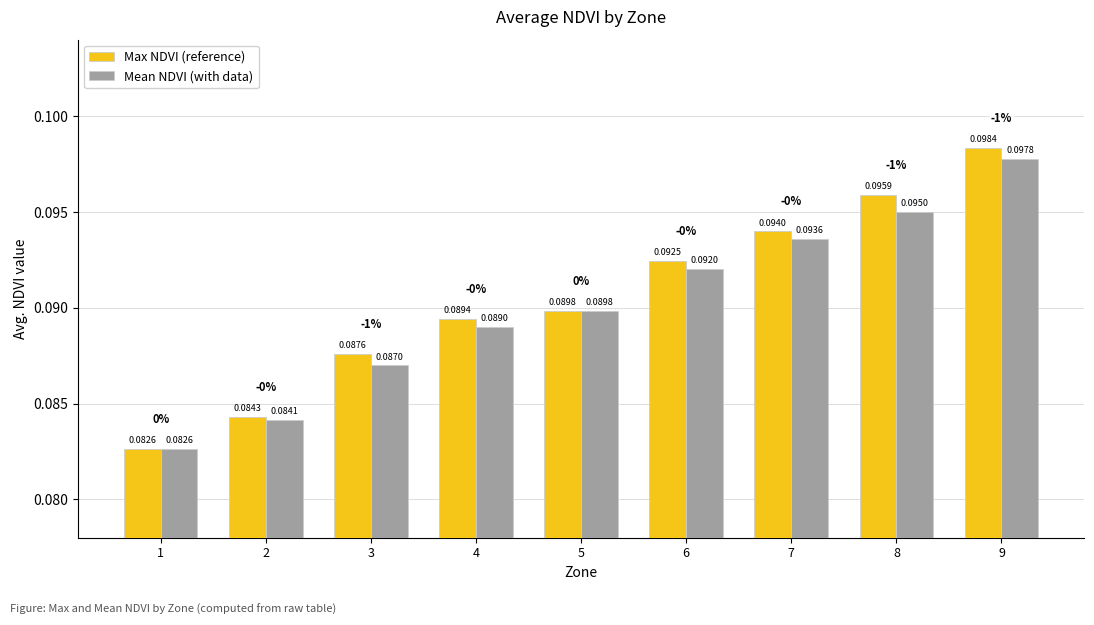

Is the value of Max NDVI (reference) at 8 greater than the value of Mean NDVI (with data) at 6?

Yes